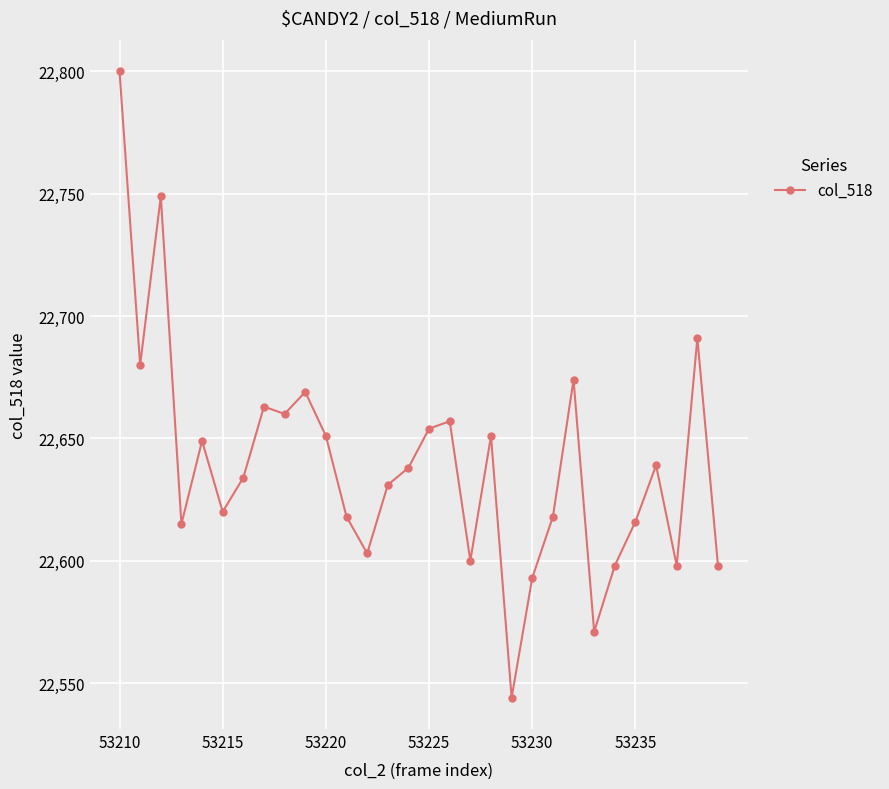

How many interior local peaks (higher than both neighbors) does the data have?

9